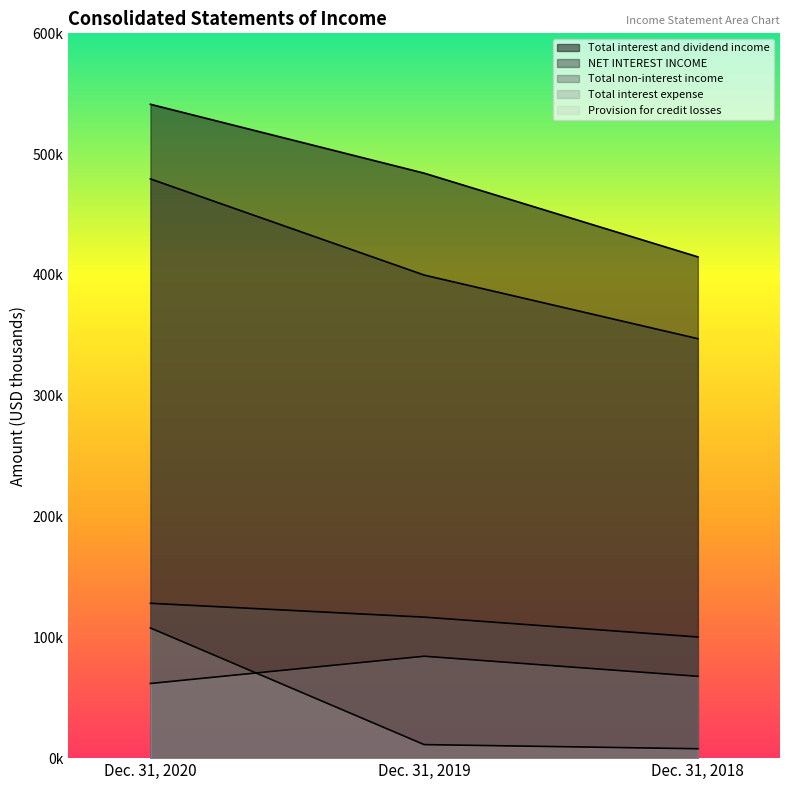

Count the number of categories in the chart.

3